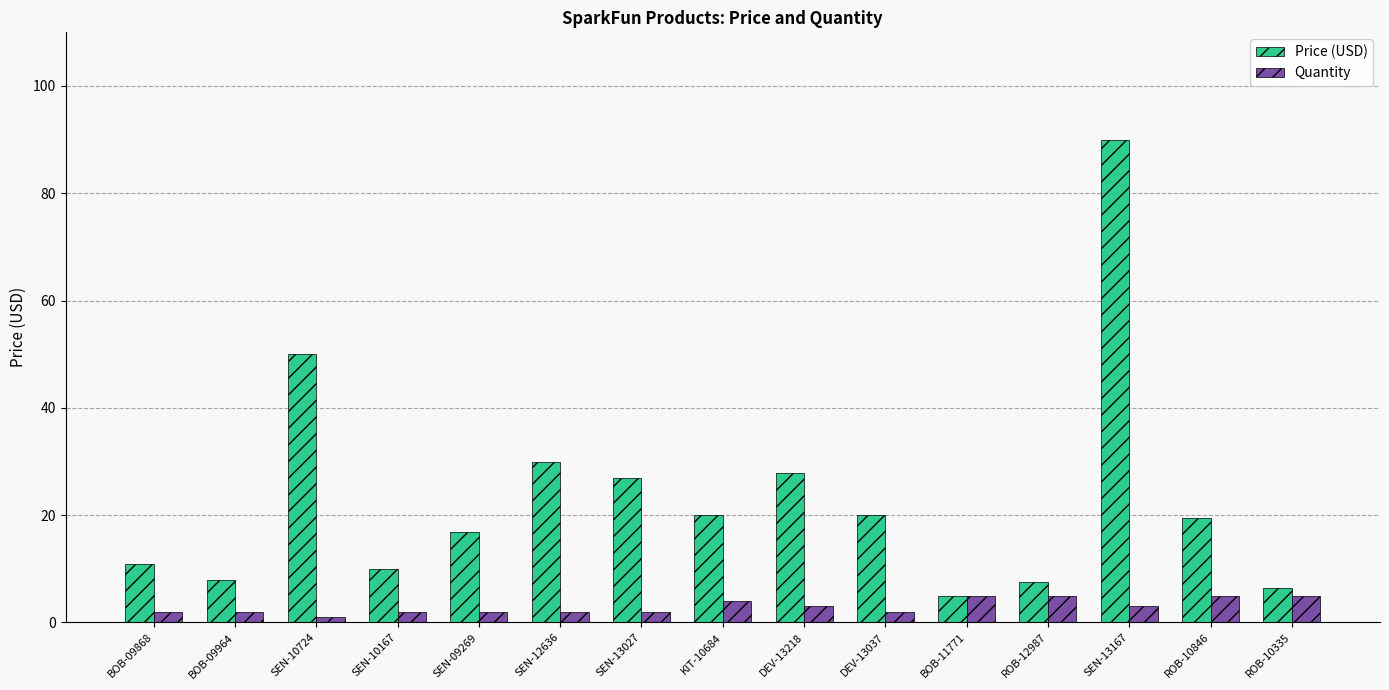

What is the greatest value displayed?

90.0